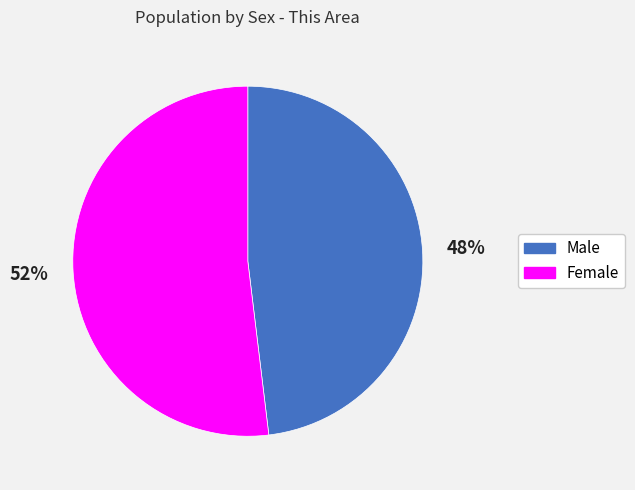

Is it true that Female is 52% of the pie?

True